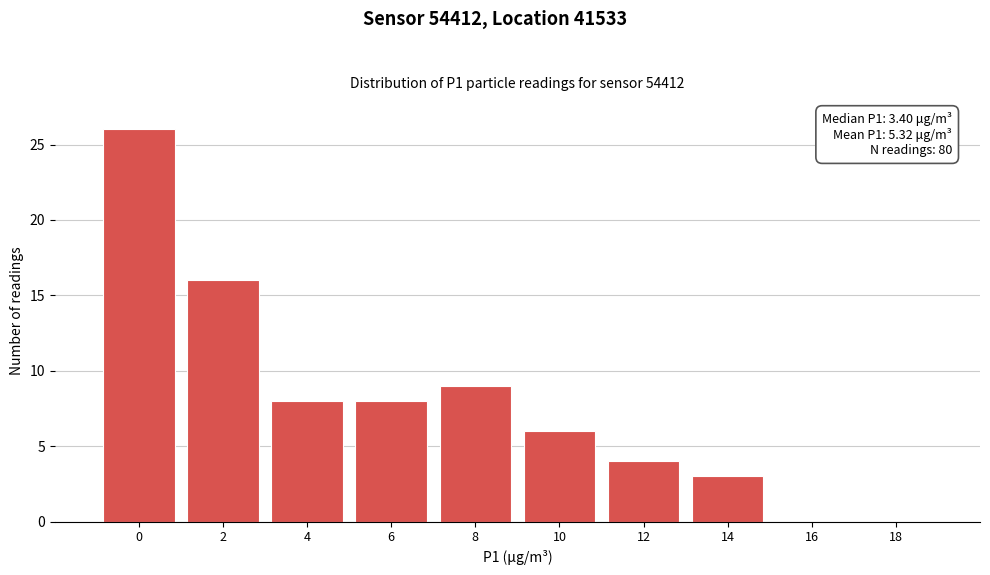

Reading left to right, transcribe all the data shown in this chart.

0=26	2=16	4=8	6=8	8=9	10=6	12=4	14=3	16=0	18=0